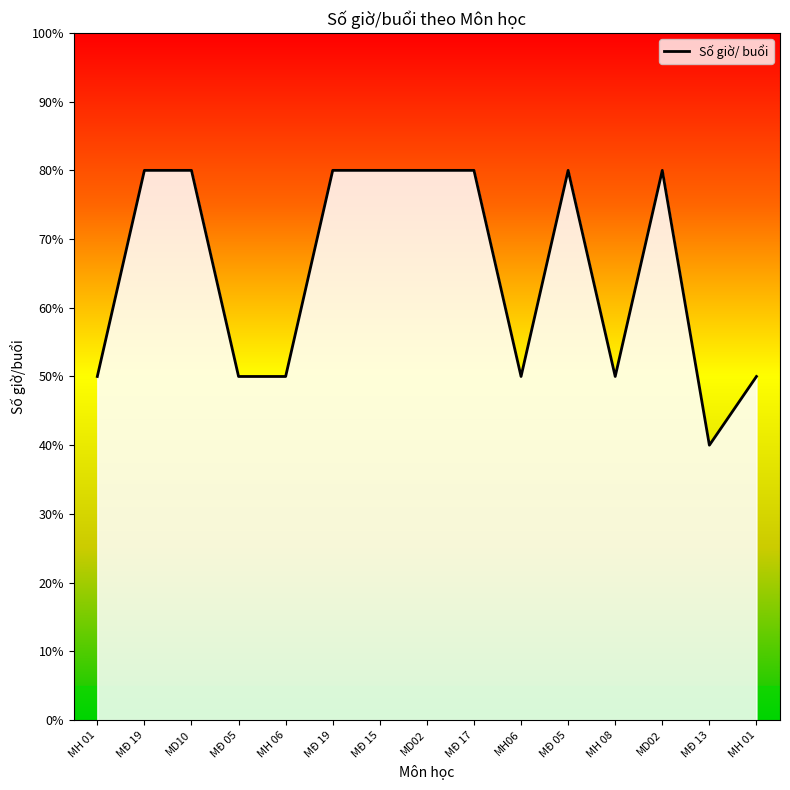

What is the difference between the values at MH 01 and MĐ 19?

3